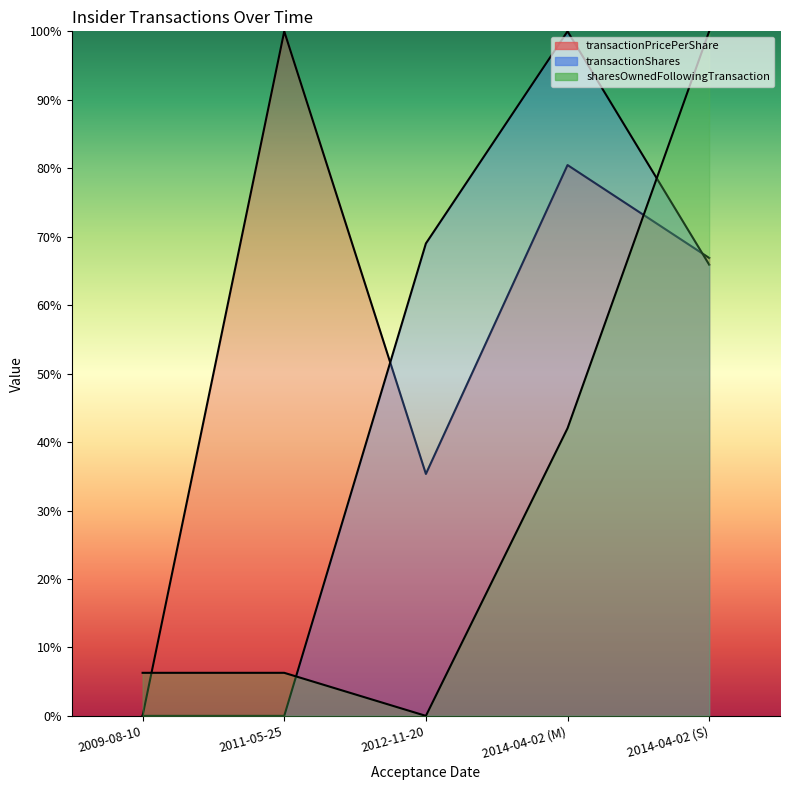

Reading left to right, extract all data points from this chart.

transactionPricePerShare: 0.0	100.0	35.3	80.5	66.9
transactionShares: 0.0	0.0	69.0	100.0	65.9
sharesOwnedFollowingTransaction: 6.3	6.3	0.0	42.0	100.0